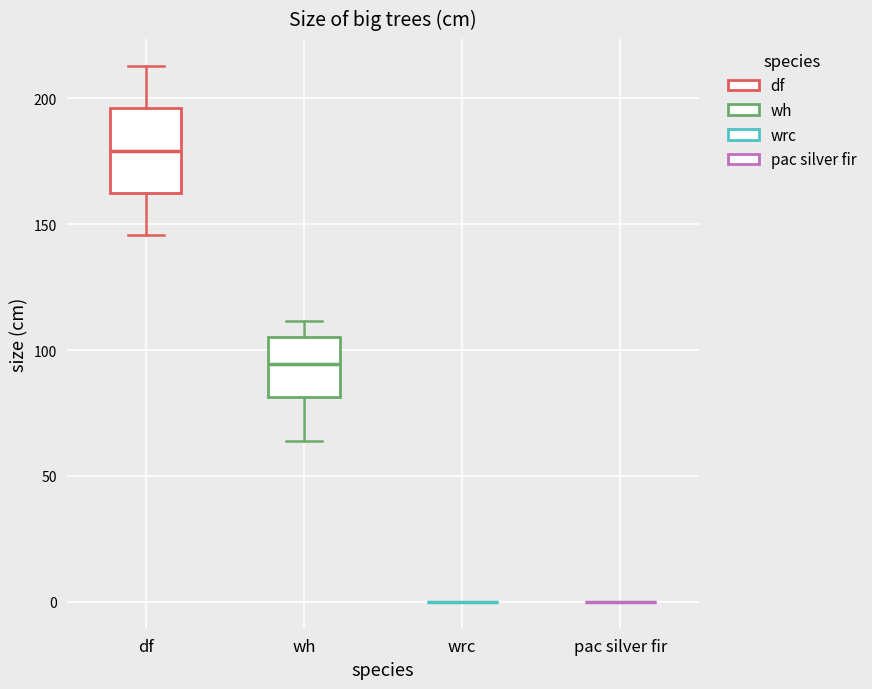

Where does the lower whisker of the box for df end on the y-axis? The values are not printed on the chart, so give them approximately, as read against the axis.

145